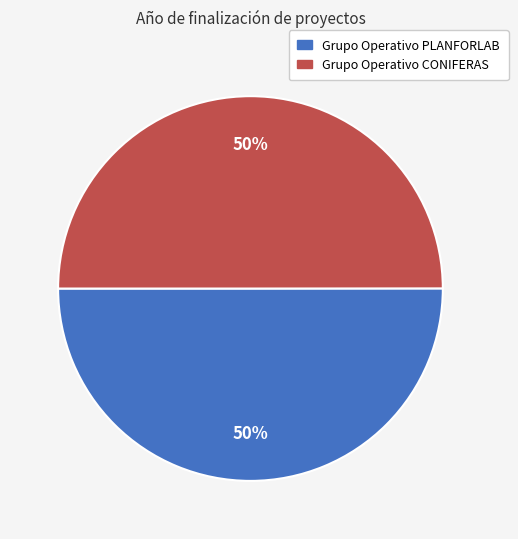

Count the number of slices in the pie.

2